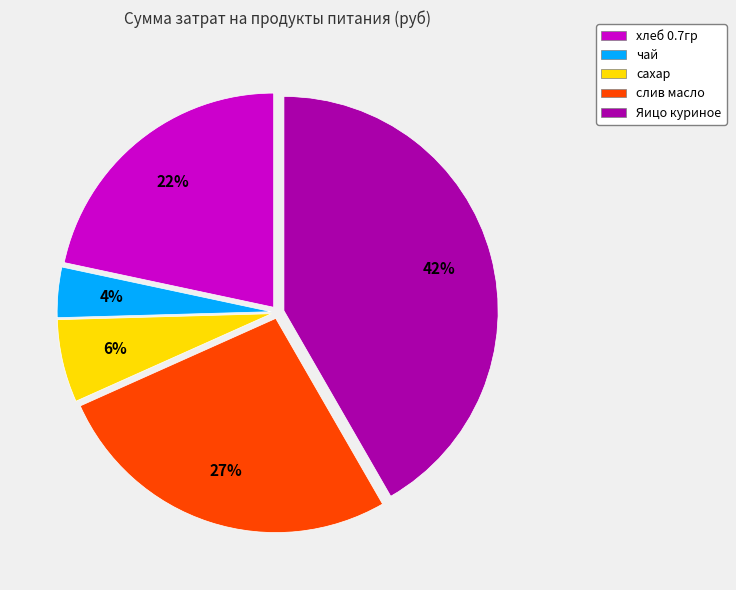

Which slice is the largest?

Яицо куриное